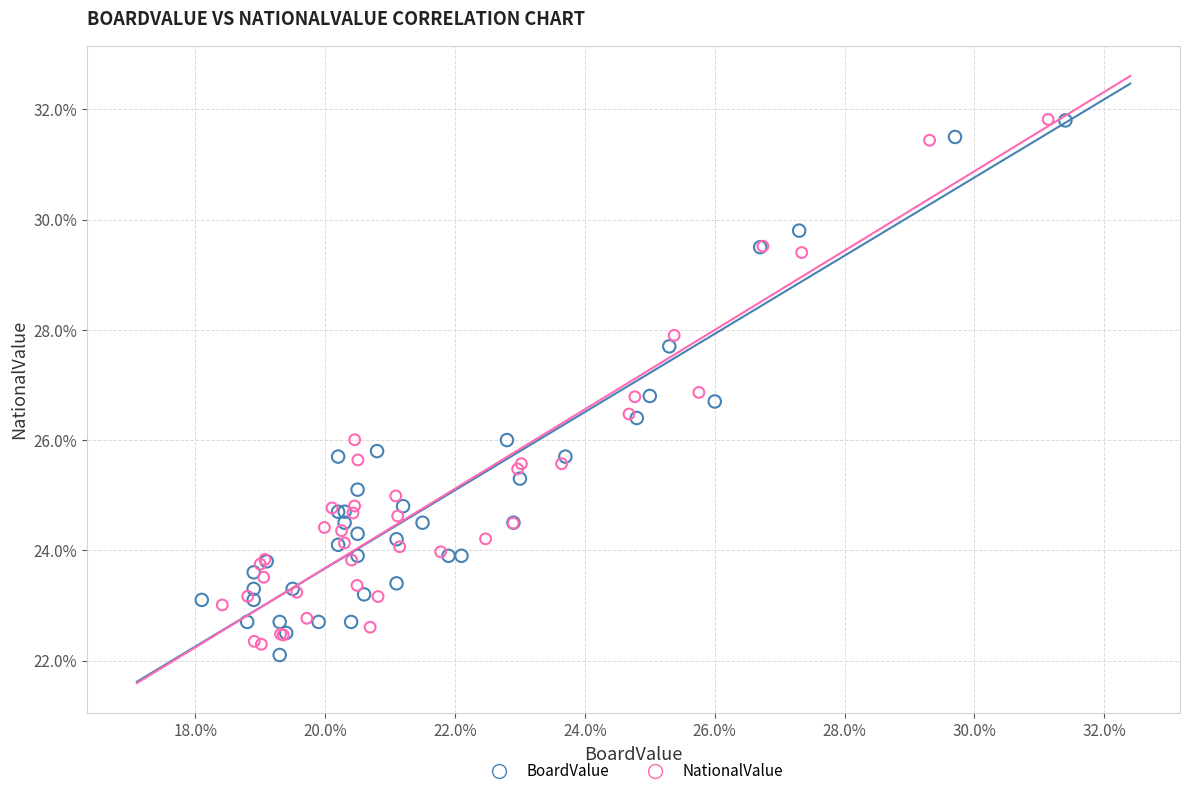

Which series reaches the minimum Y coordinate?

BoardValue